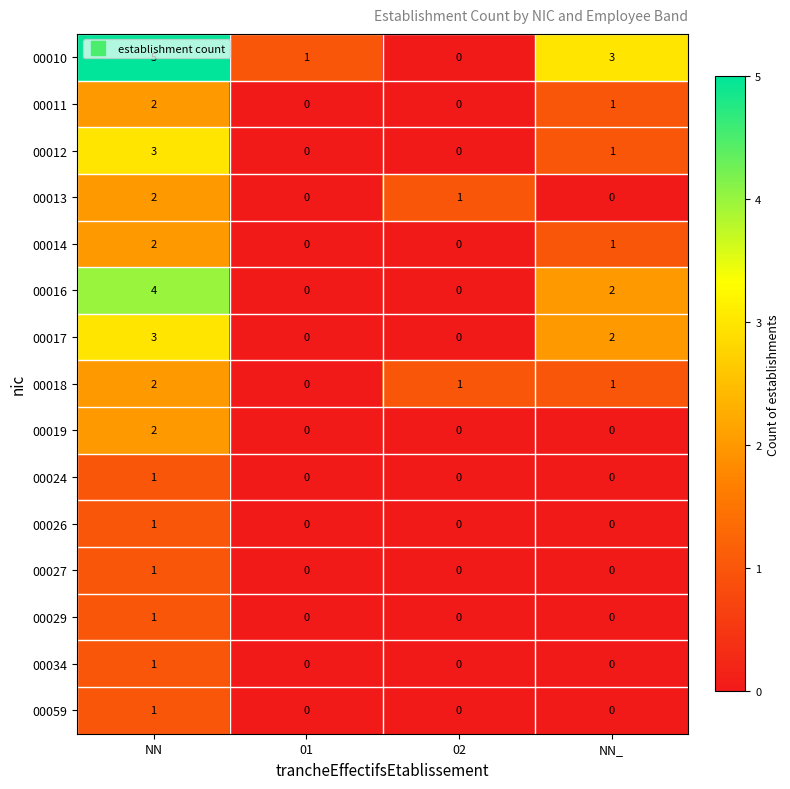

What is the difference between the 00010 values at NN_ and 02?

3